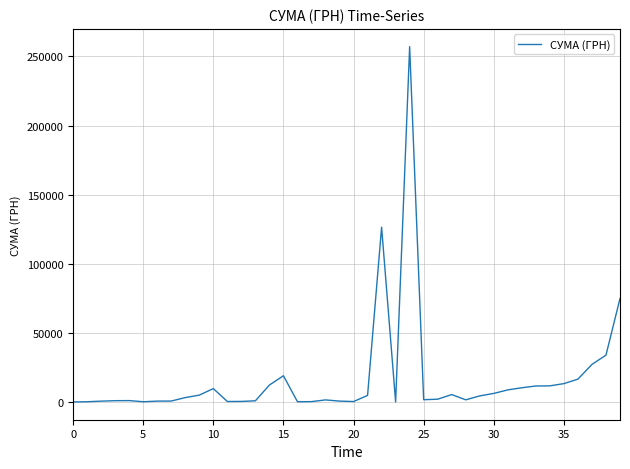

What is the greatest value displayed?

257087.8